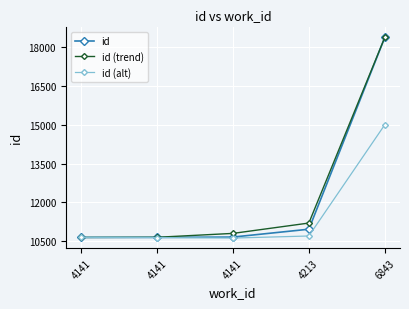

At which category does the chart reach its minimum across all series?

4141